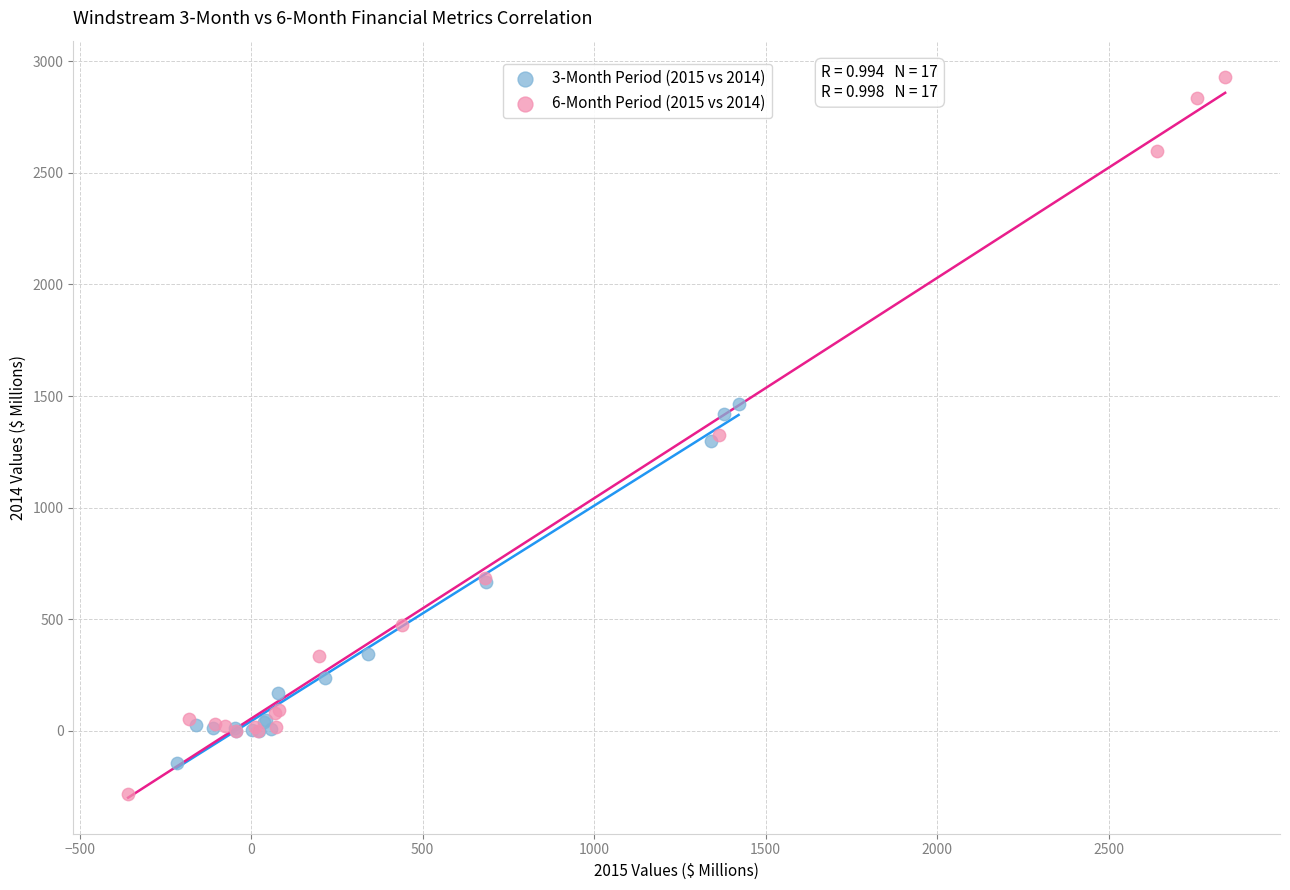

Which series contains the highest Y value?

6-Month Period (2015 vs 2014)